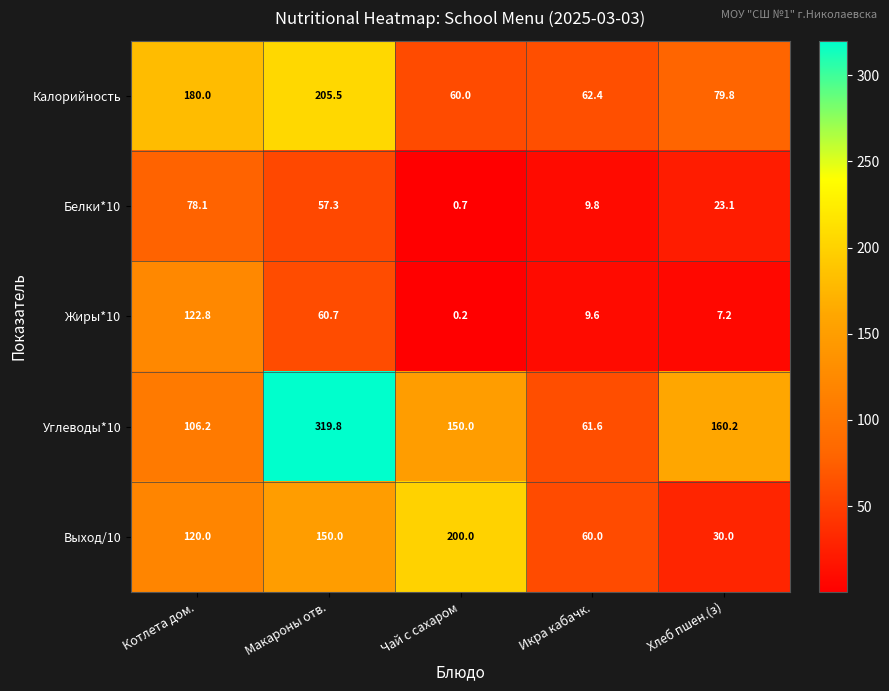

Count the number of categories in the chart.

5